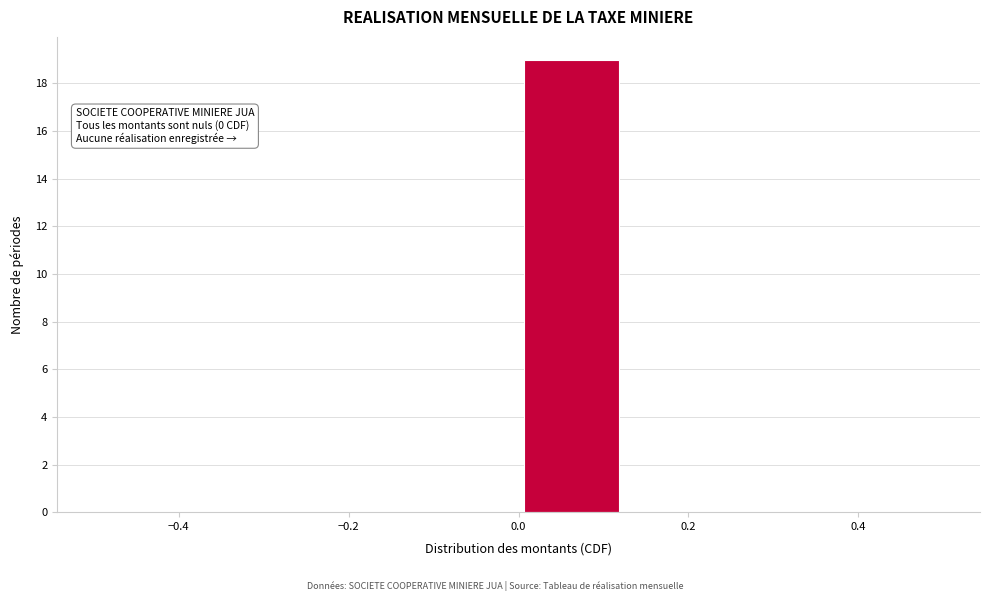

Over which range of the x-axis is the bar tallest?

0.000 to 0.125